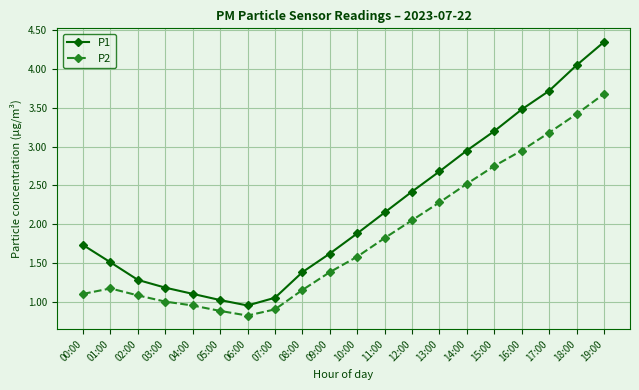

True or false: P1 has more than 1 points higher than both neighbors.

False